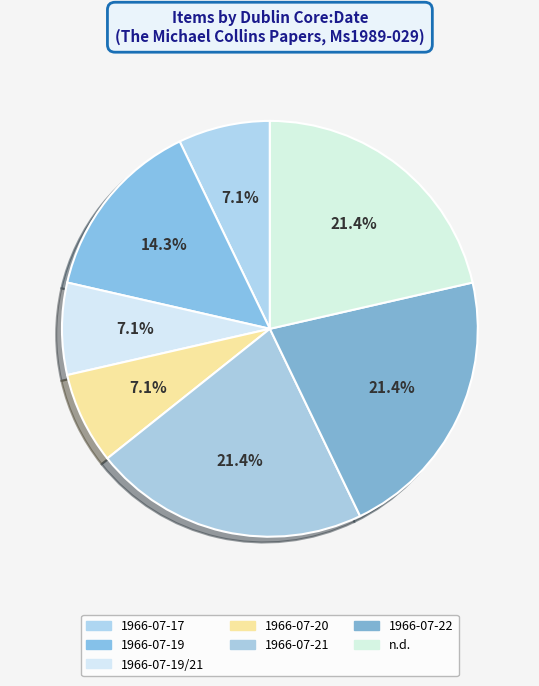

How many slices are in this pie chart?

7